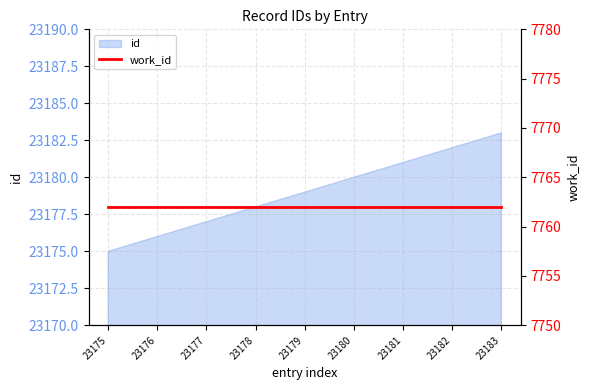

Reading left to right, what are all the values shown in this chart?

23175	23176	23177	23178	23179	23180	23181	23182	23183